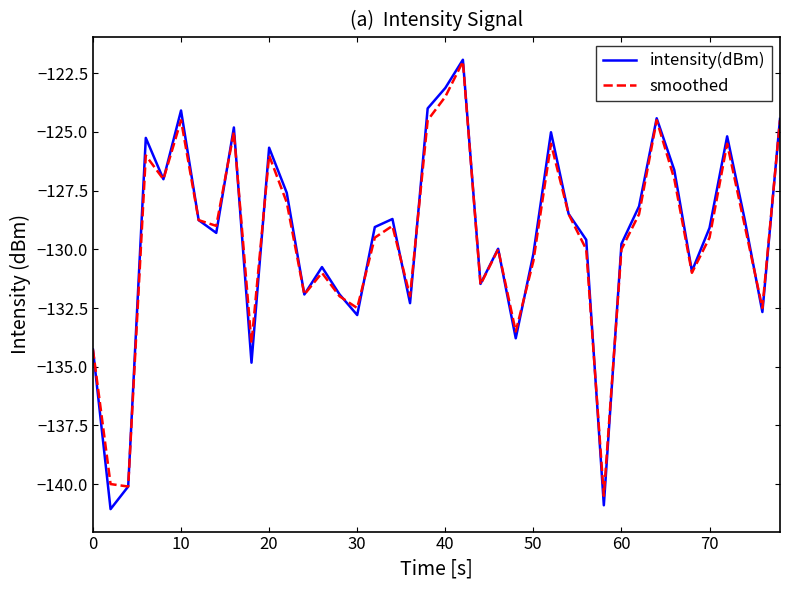

What is the maximum value shown in the chart?

-121.9